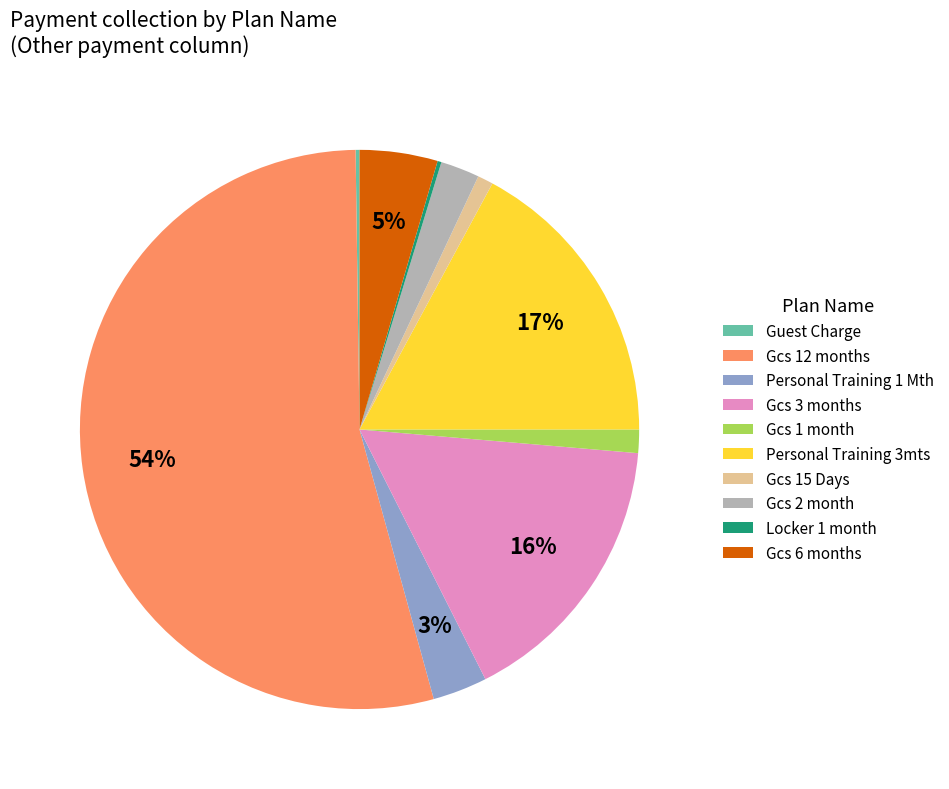

To the nearest percent, what is the average slice percentage?

10%